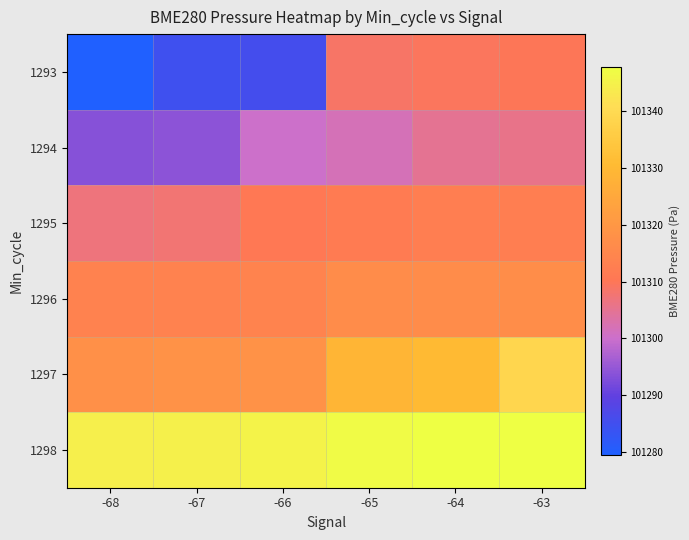

What is the smallest value displayed?

101279.6